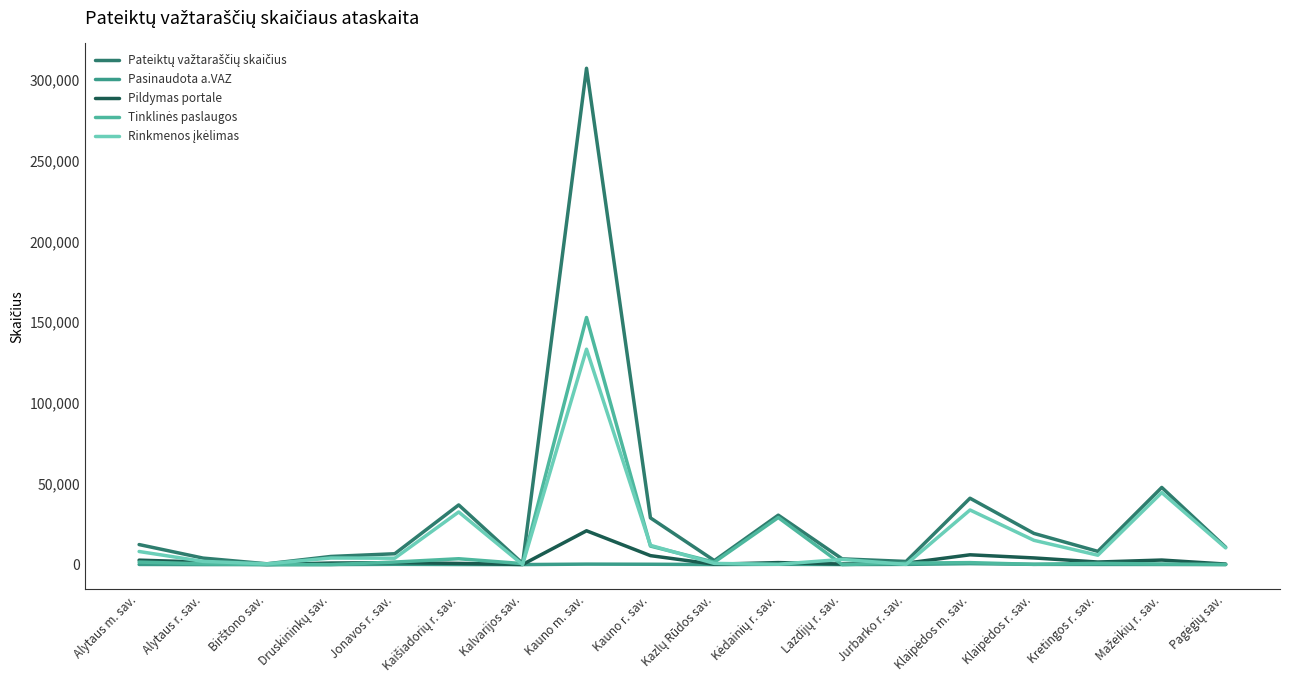

How many interior local valleys does the Pasinaudota a.VAZ series have?

4